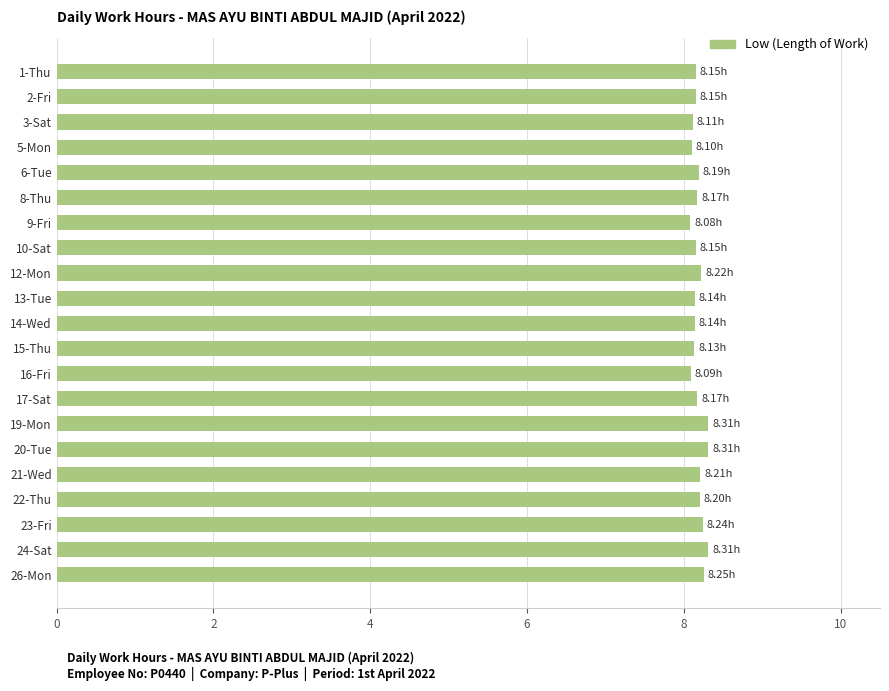

Approximately how many times larger is the value at 21-Wed compared to 24-Sat?

1.0